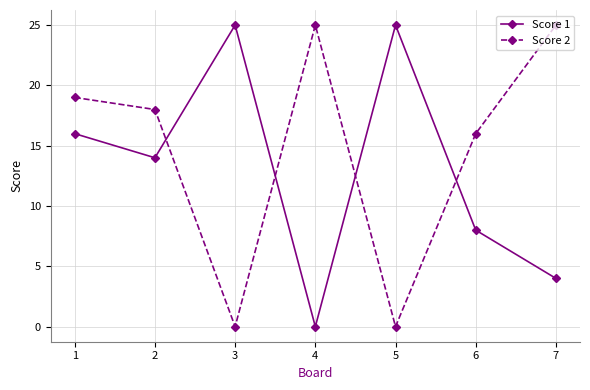

Reading right to left, transcribe all the data shown in this chart.

Score 1: 7=4	6=8	5=25	4=0	3=25	2=14	1=16
Score 2: 7=25	6=16	5=0	4=25	3=0	2=18	1=19